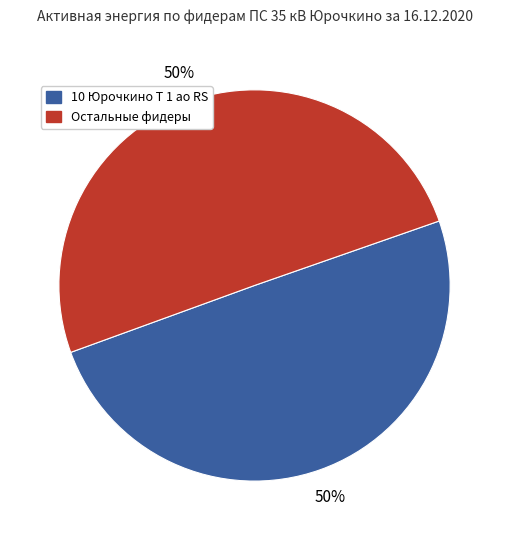

To the nearest percent, what is the average slice percentage?

50%